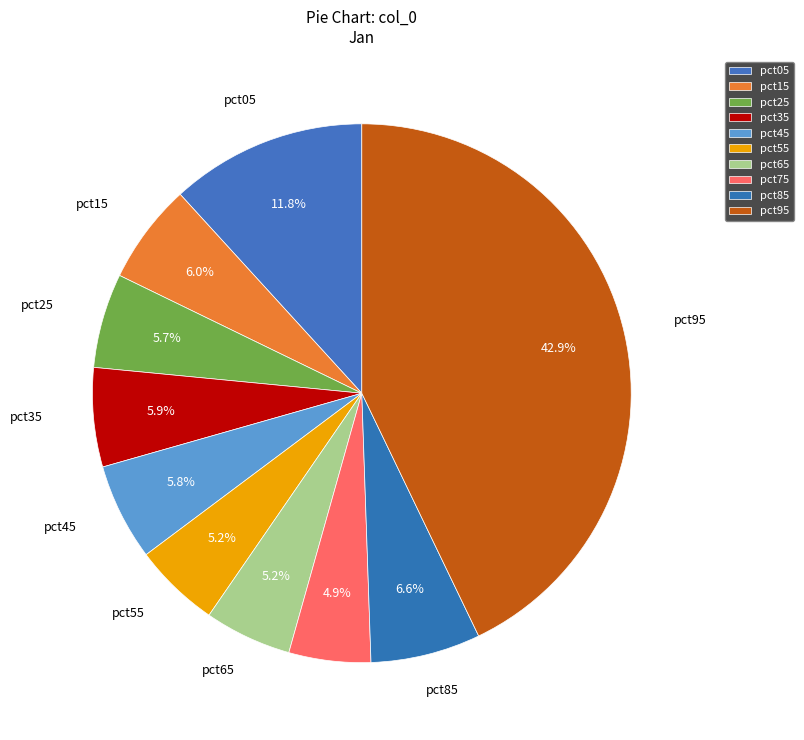

What is the smallest slice in the pie chart?

pct75